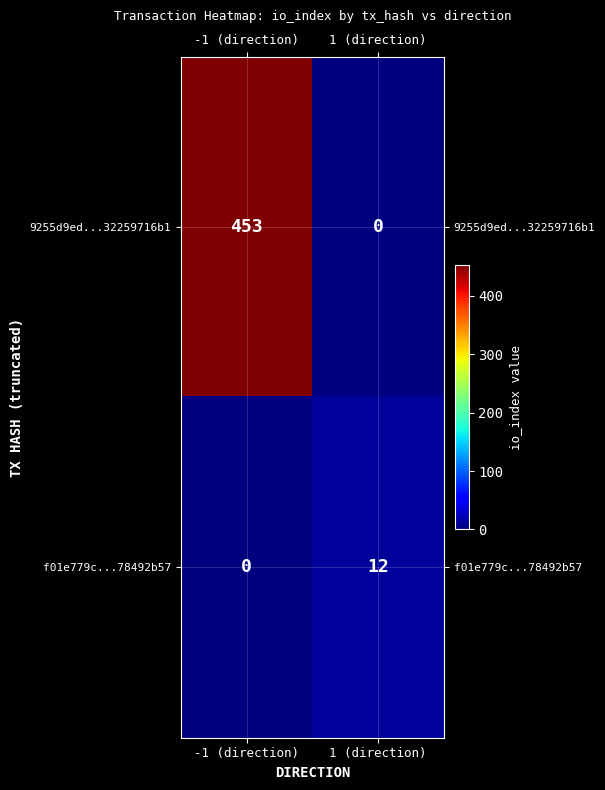

Which series has the largest range (max minus min)?

9255d9ed...32259716b1